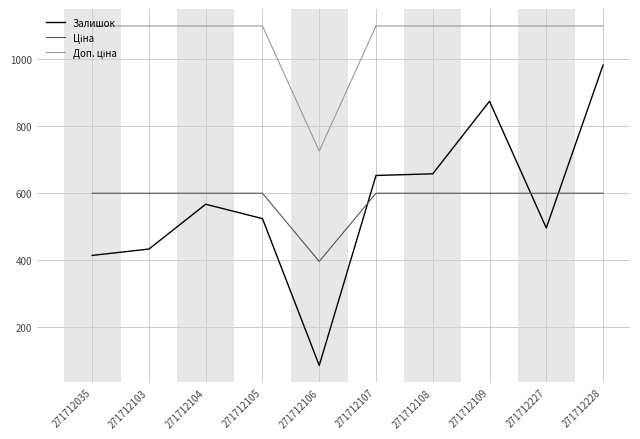

True or false: Залишок has a value of 308.2 at 271712104.

False